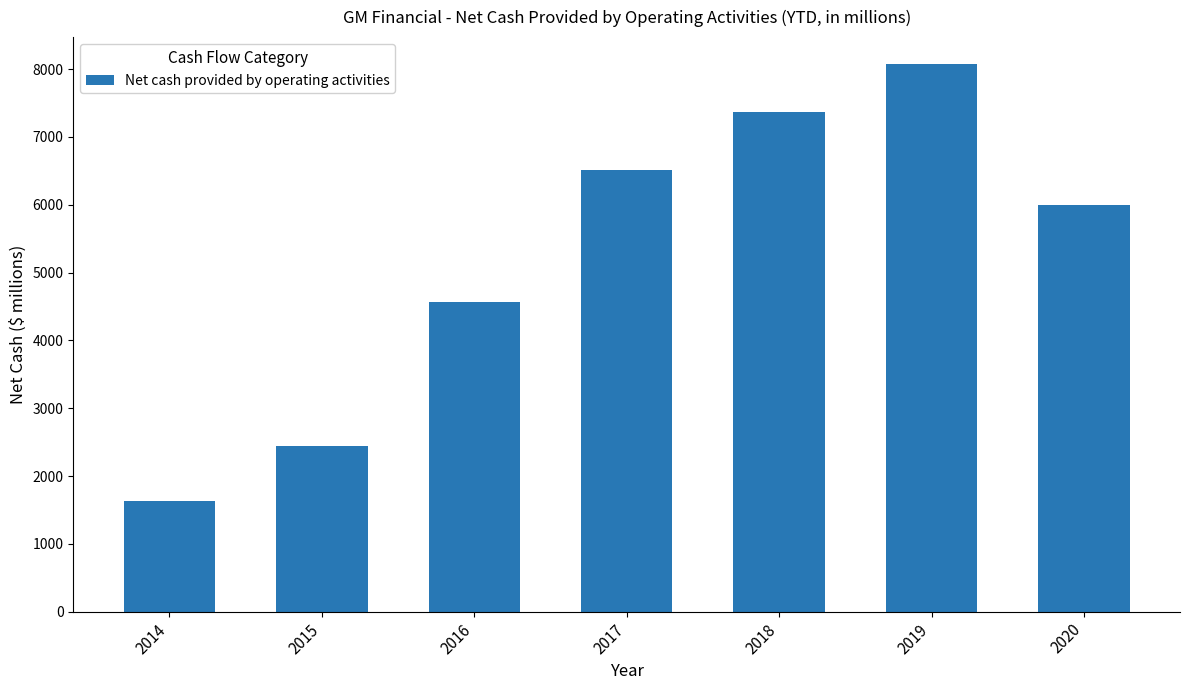

Does the chart contain any negative values?

No